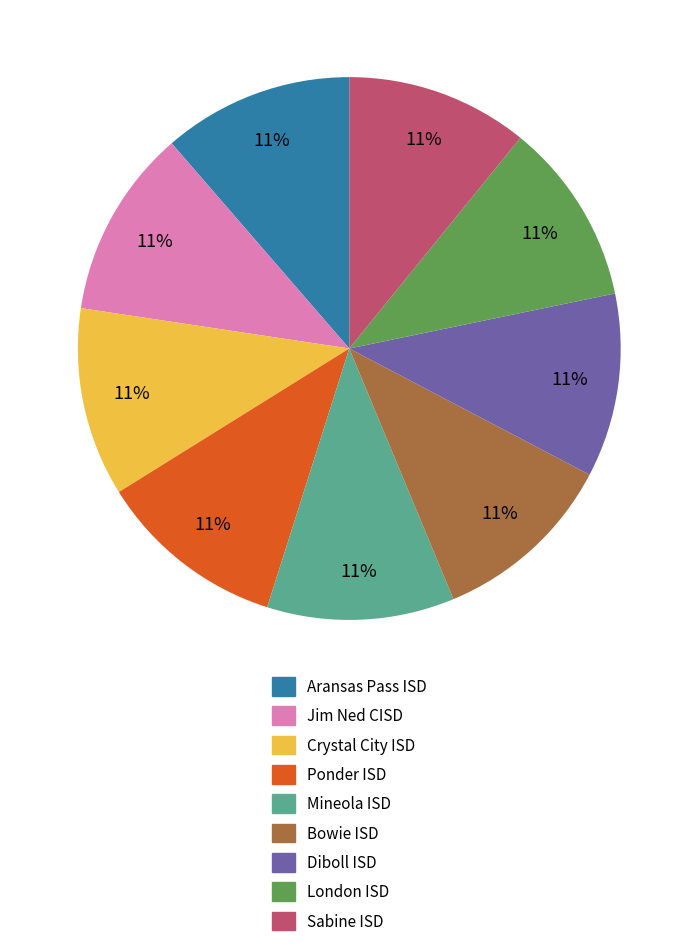

Does Jim Ned CISD account for over 50% of the chart?

No